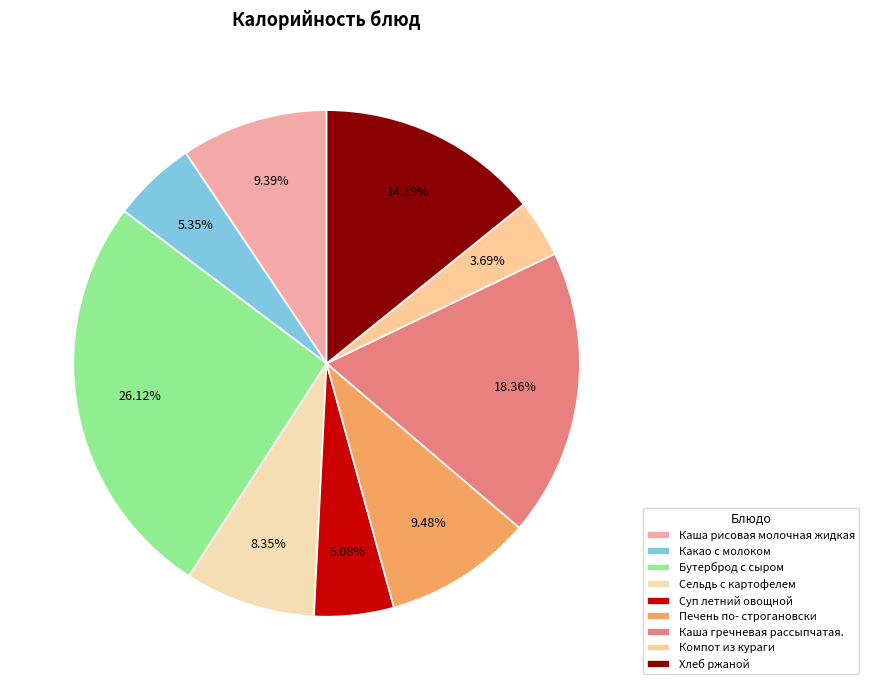

How many segments does this pie chart have?

9